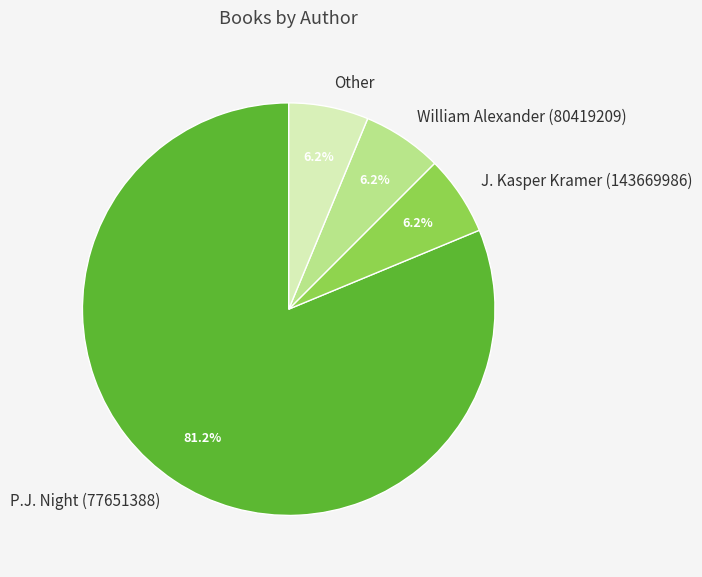

To the nearest percent, what percentage of the pie is William Alexander (80419209)?

6%